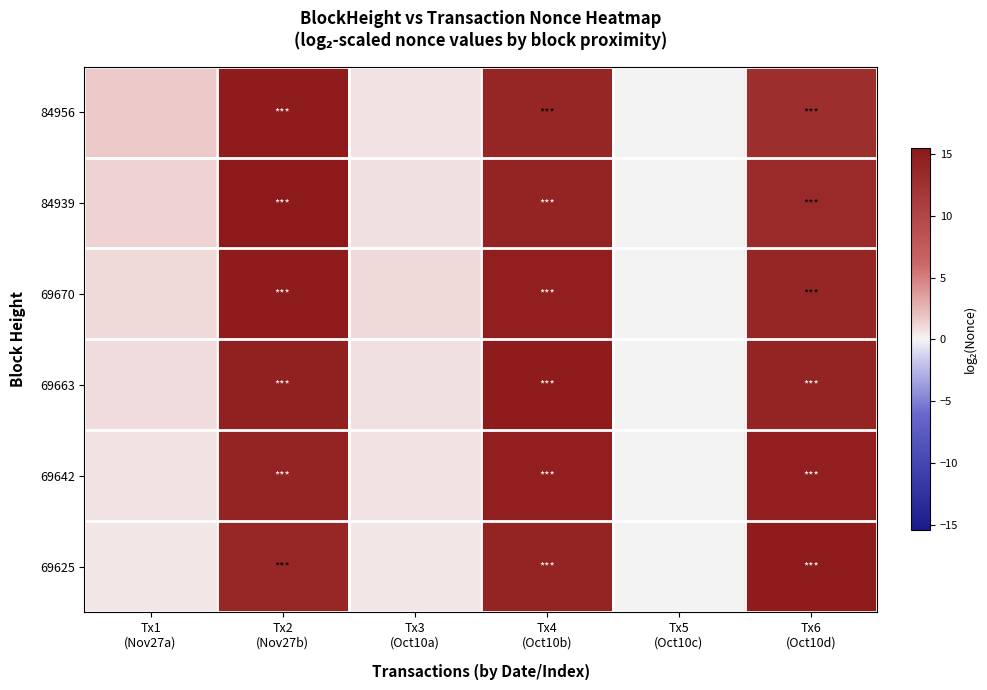

Rank the series by their maximum value, from highest to lowest.

84939, 69663, 69625, 84956, 69670, 69642